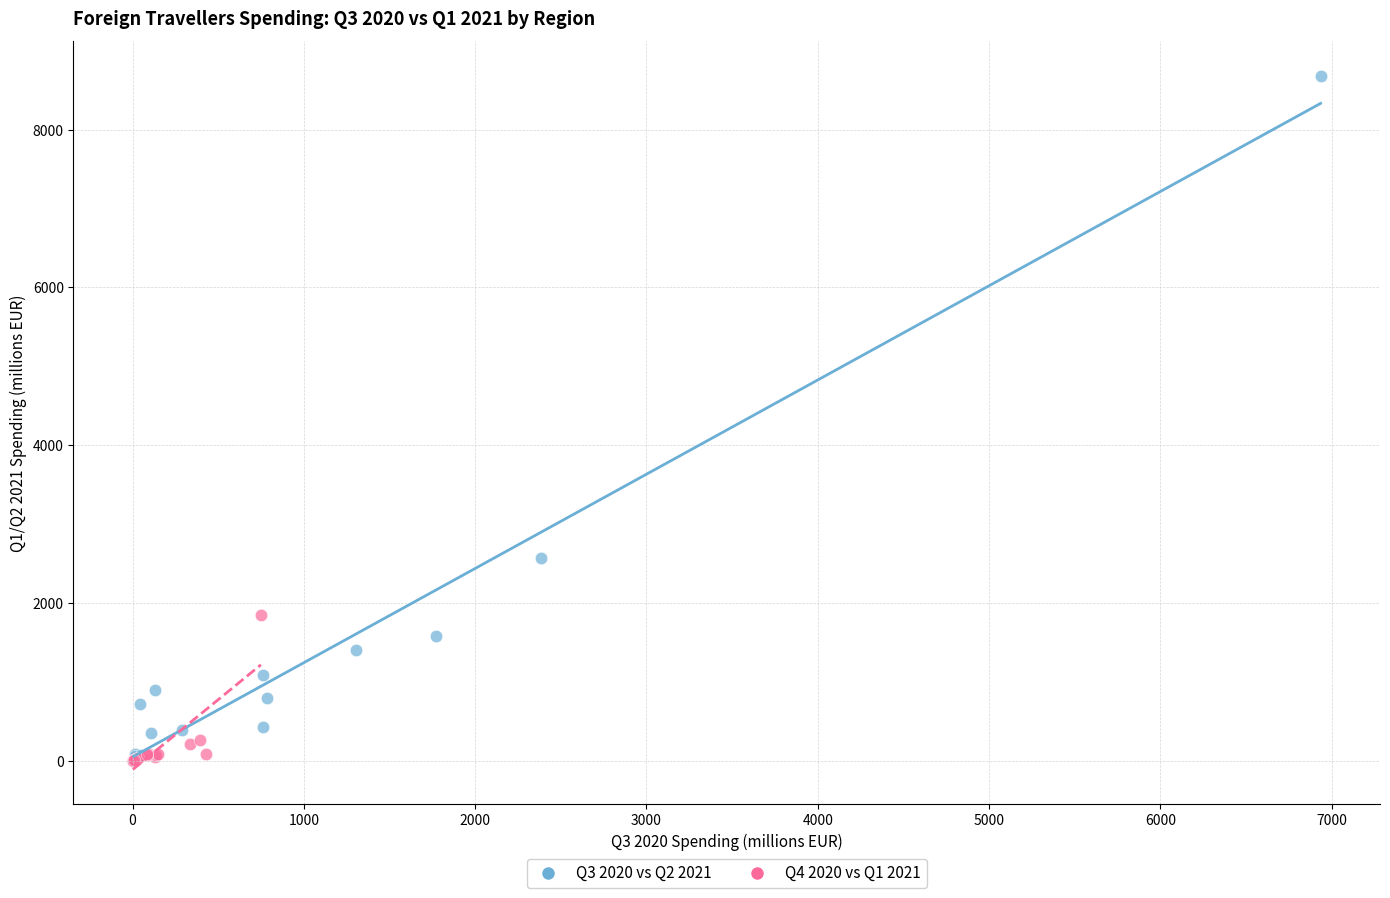

What are all the series names shown in the legend?

Q3 2020 vs Q2 2021, Q4 2020 vs Q1 2021